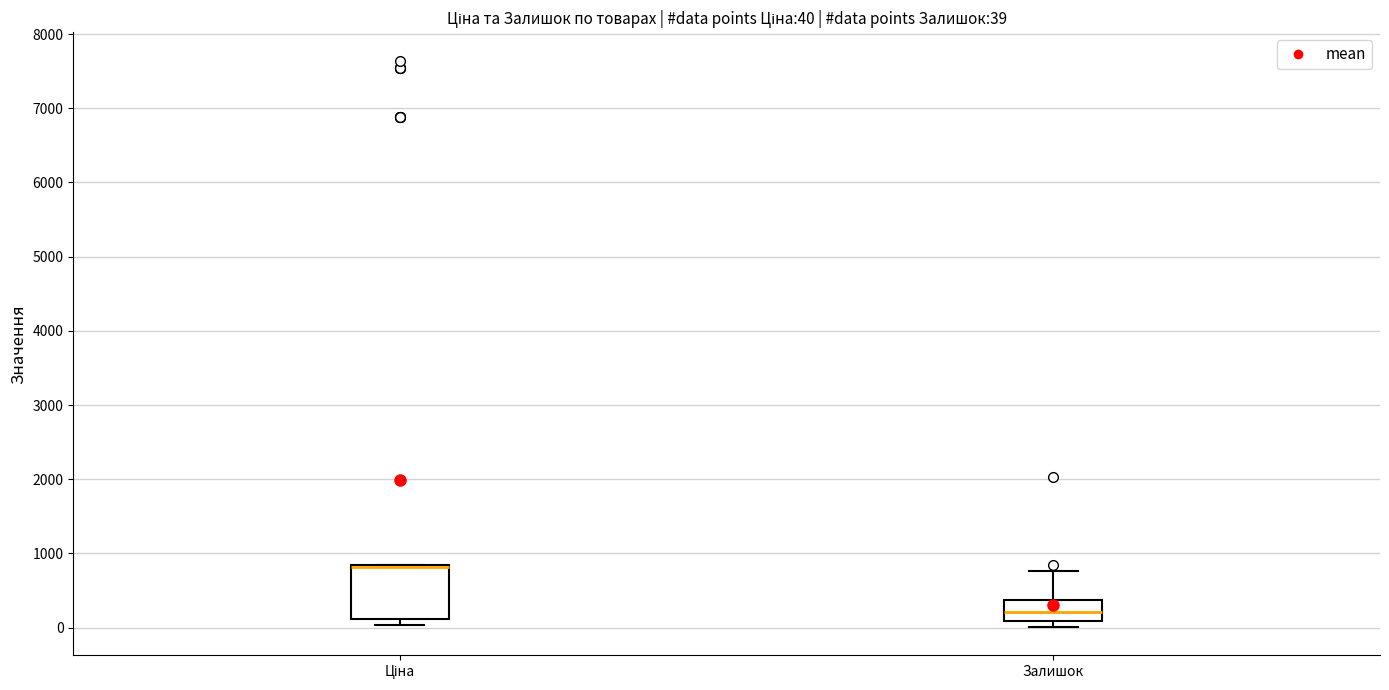

Which box is the tallest, from its lower edge to its upper edge?

Ціна